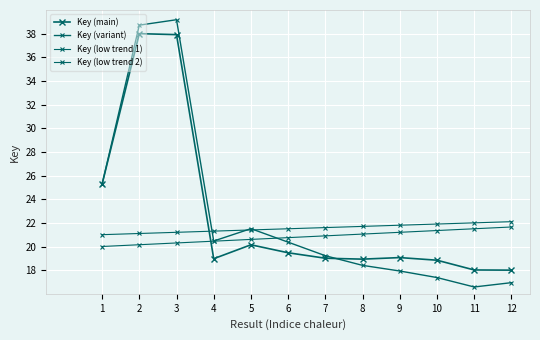

Does the chart have visible grid lines?

Yes